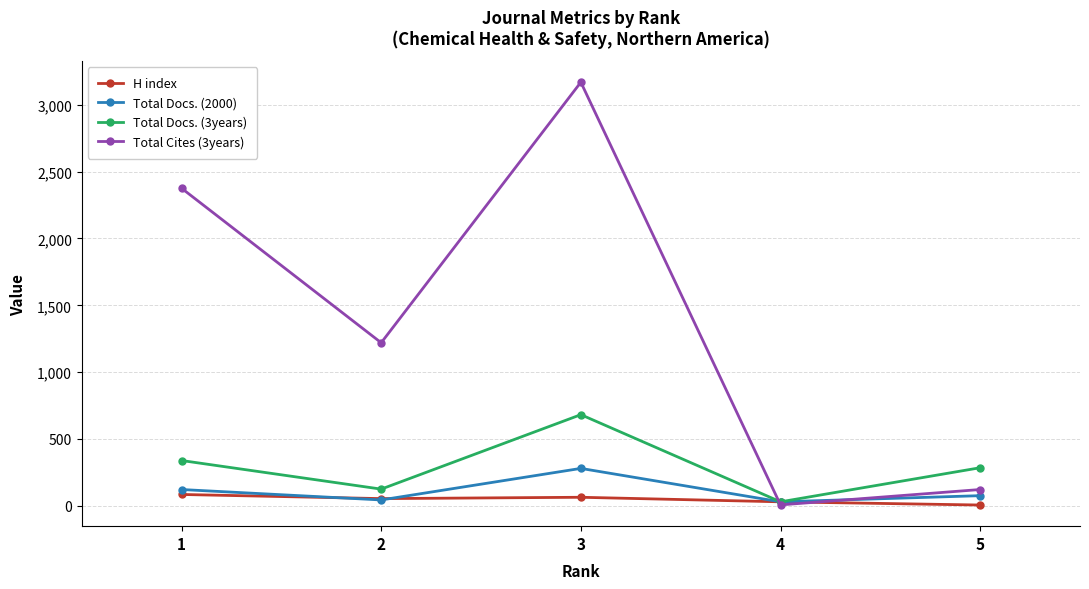

What are all the series names shown in the legend?

H index, Total Docs. (2000), Total Docs. (3years), Total Cites (3years)